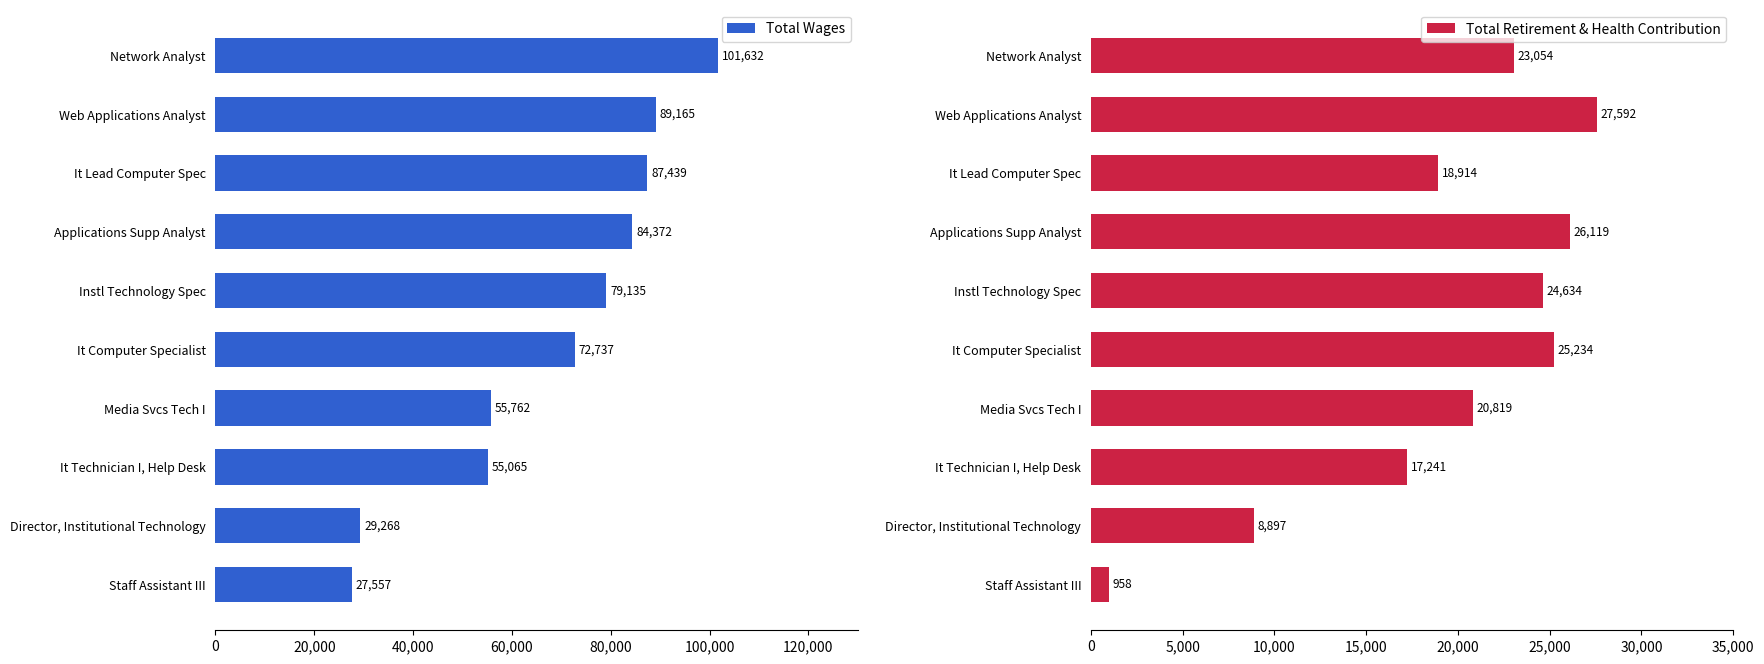

How many groups of bars are there?

10